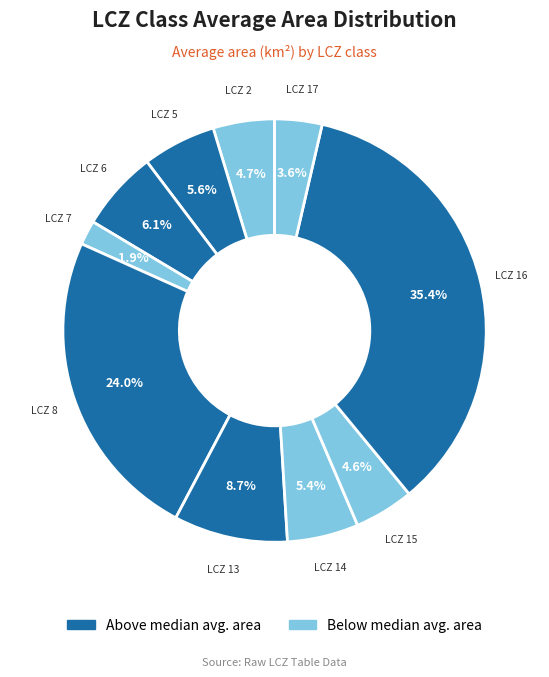

How many segments does this pie chart have?

10